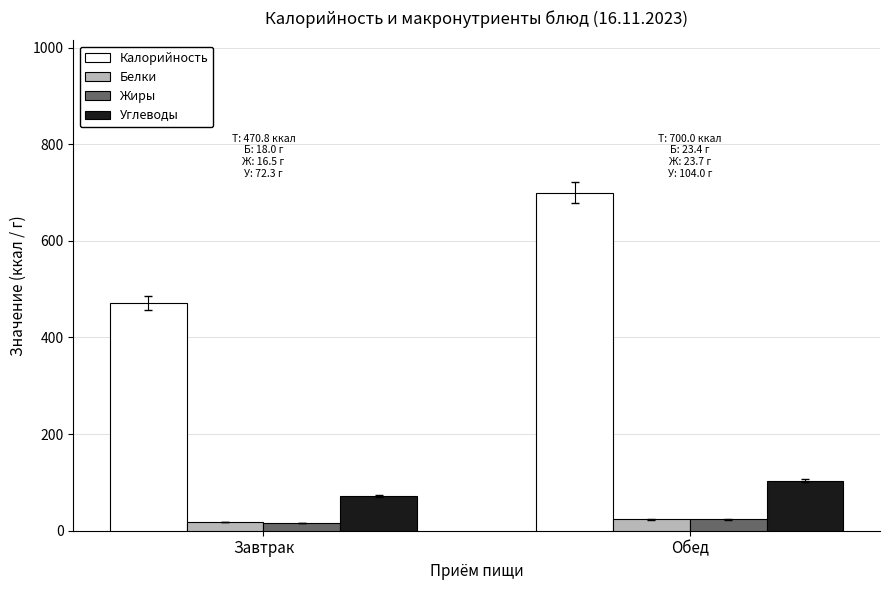

Which series has the largest range (max minus min)?

Калорийность